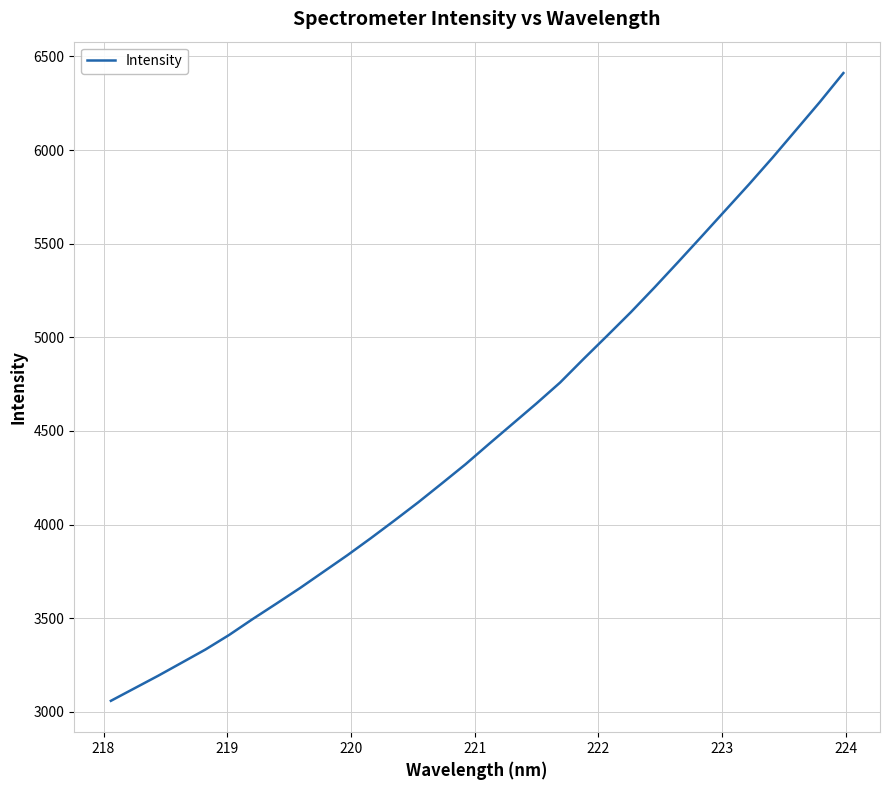

What is the greatest value displayed?

6410.8